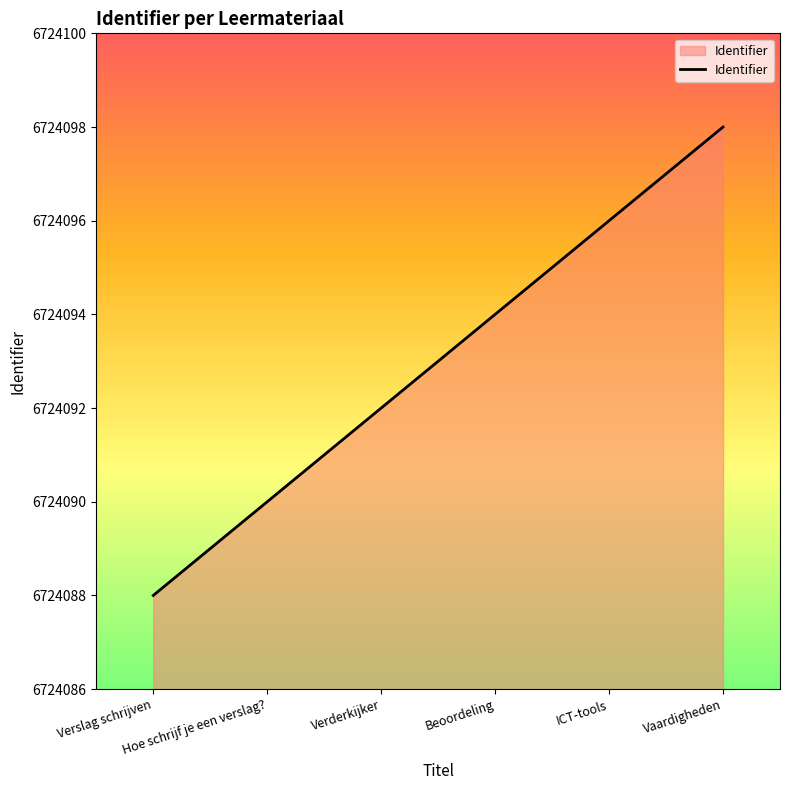

What is the minimum value shown in the chart?

6724088